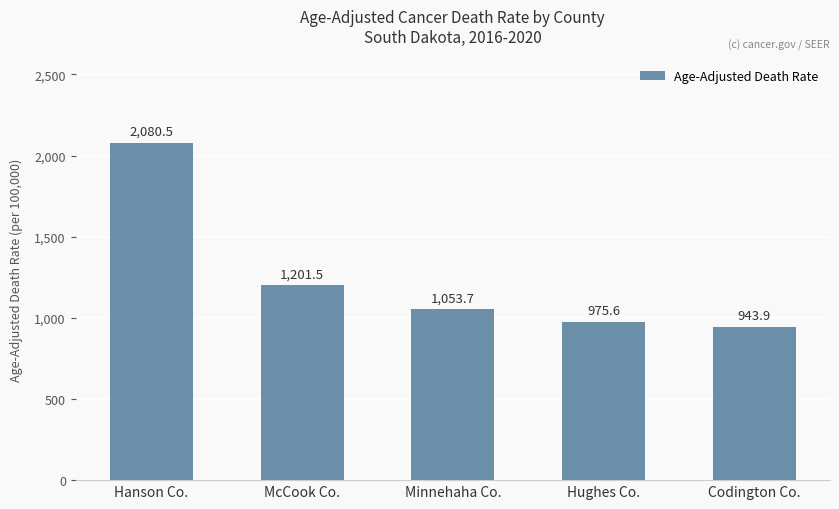

Reading right to left, list all the values displayed in this chart.

Codington Co.=943.9	Hughes Co.=975.6	Minnehaha Co.=1053.7	McCook Co.=1201.5	Hanson Co.=2080.5